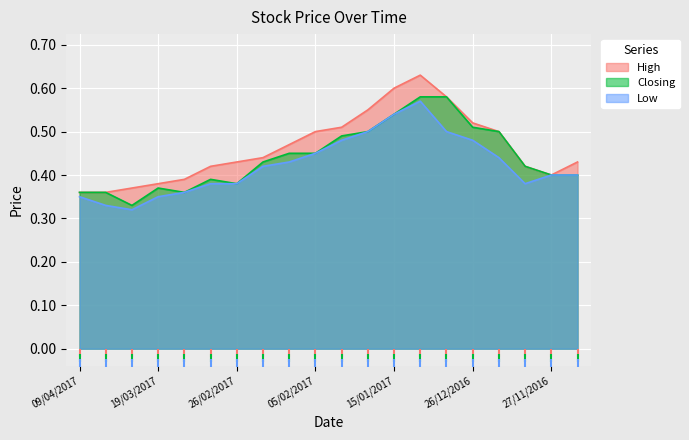

Which series has the largest Y range (max minus min)?

High